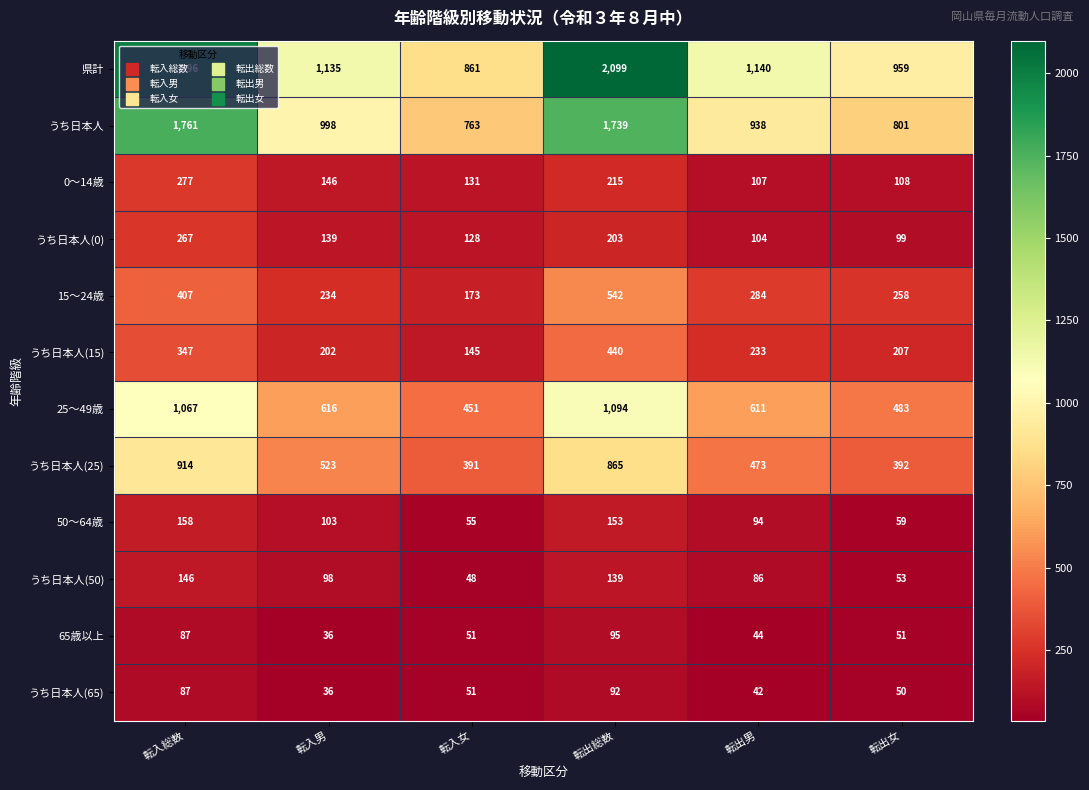

The value of 15～24歳 at 転出女 is 459. True or false?

False